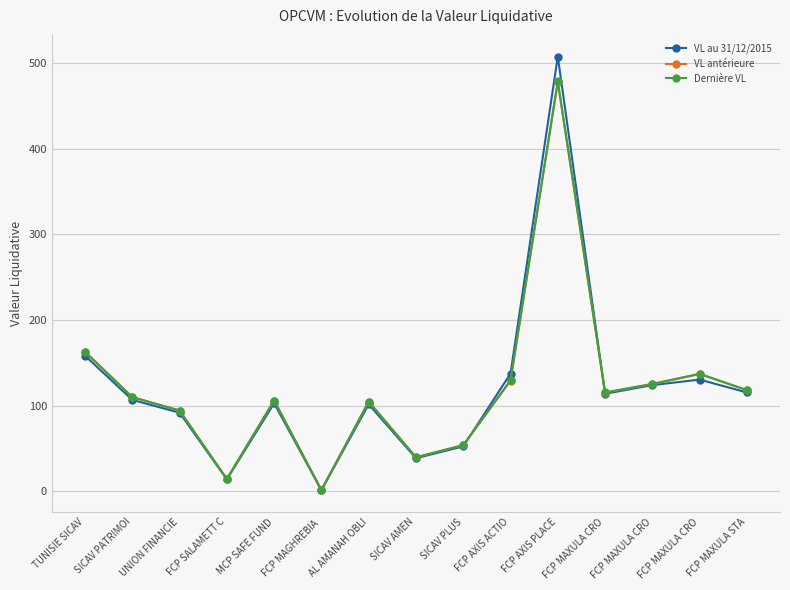

What is the difference between the maximum and minimum values in the VL au 31/12/2015 series?

506.1